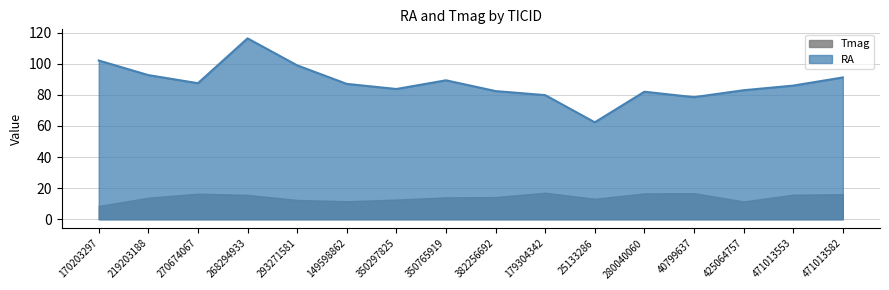

True or false: the data shows 57.2 at 350765919.

False